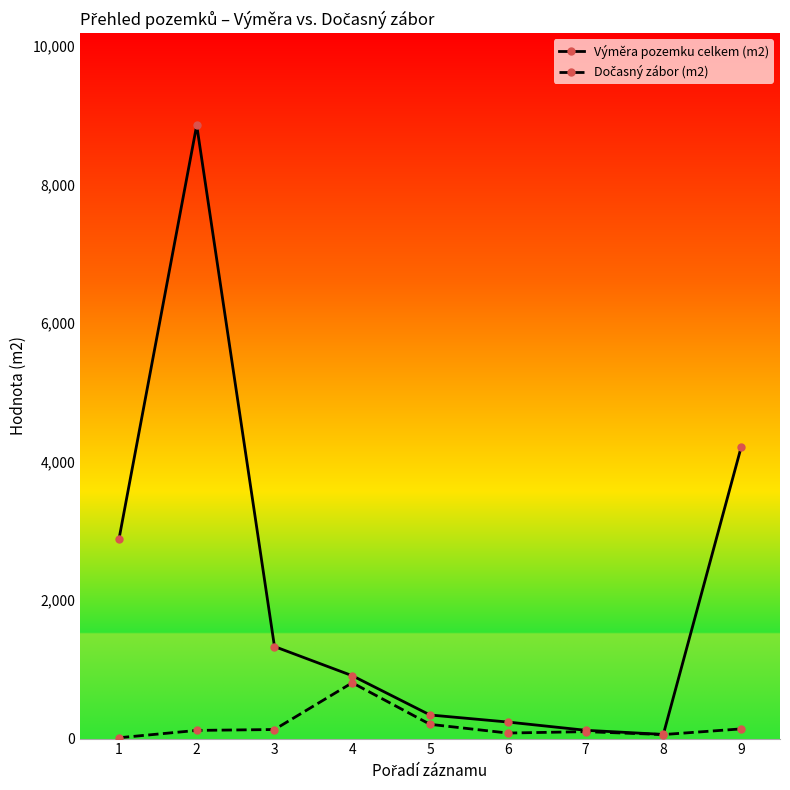

At which label is Výměra pozemku celkem (m2) closest to 4458?

9